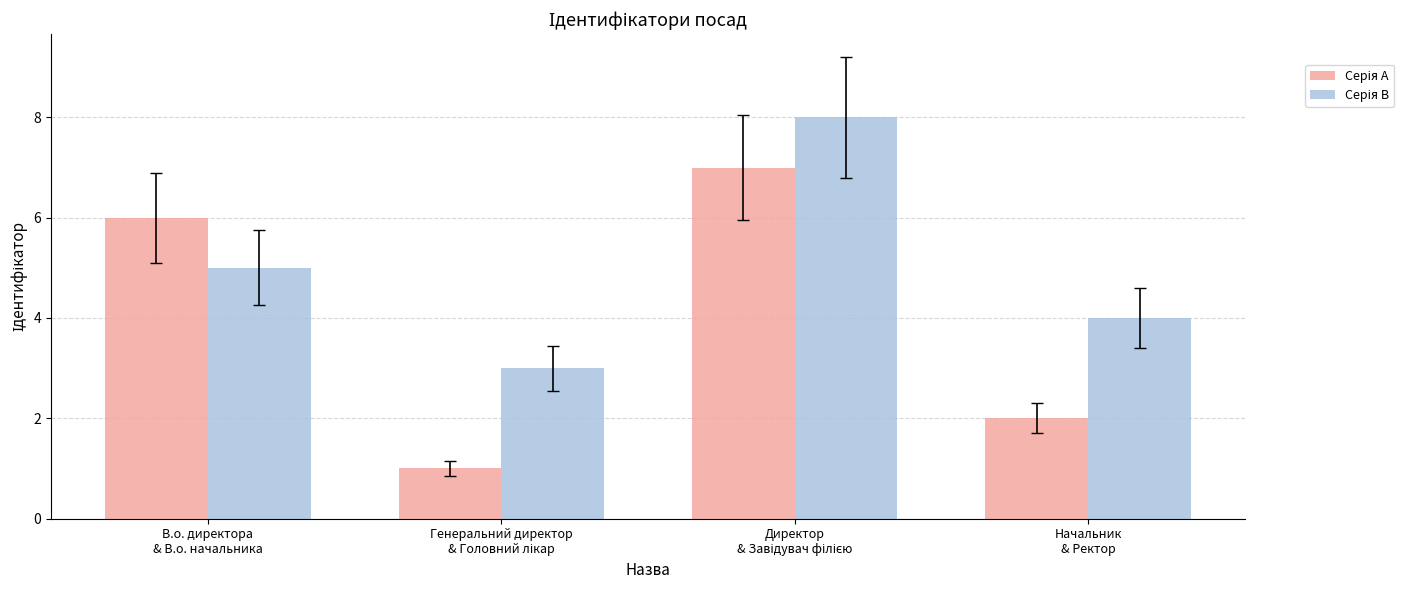

How many bars are there in each group?

2